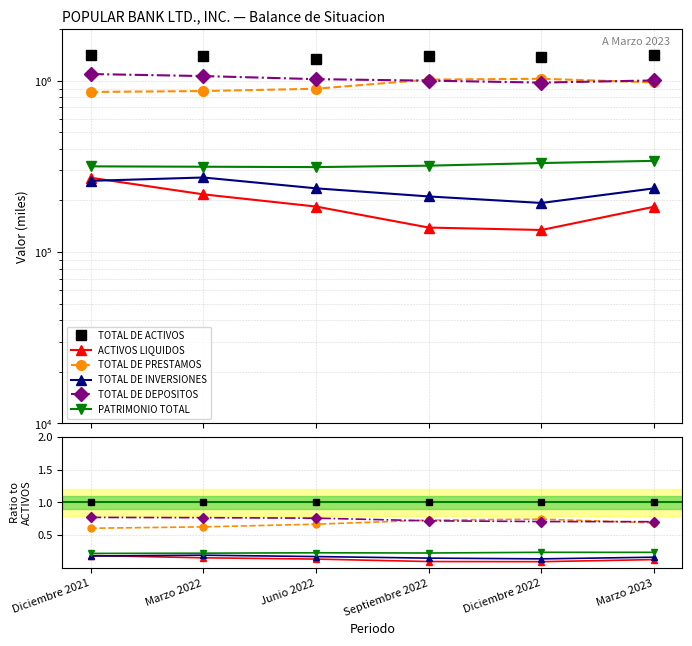

True or false: TOTAL DE PRESTAMOS has more than 0 interior local peaks.

True